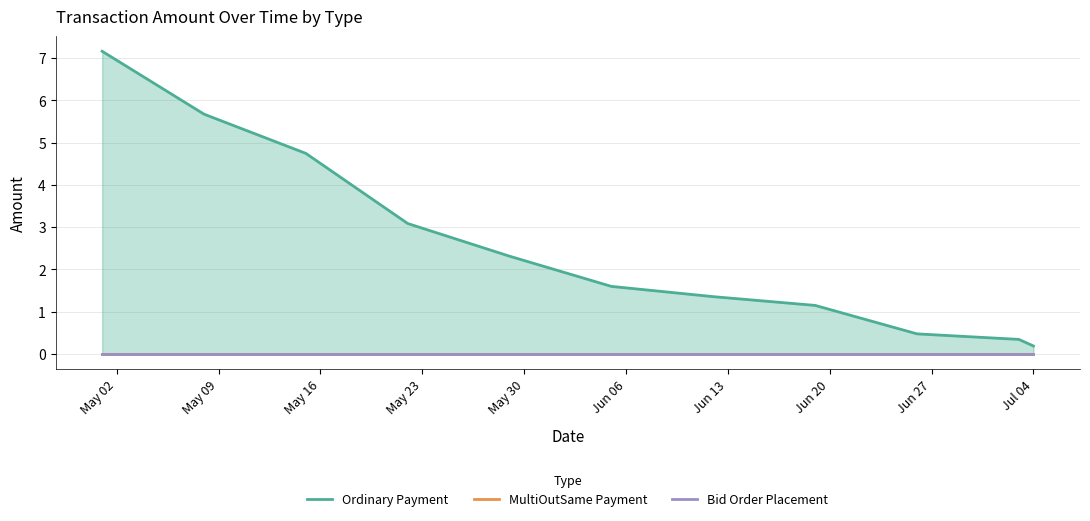

At how many categories does at least one series exceed 1?

8